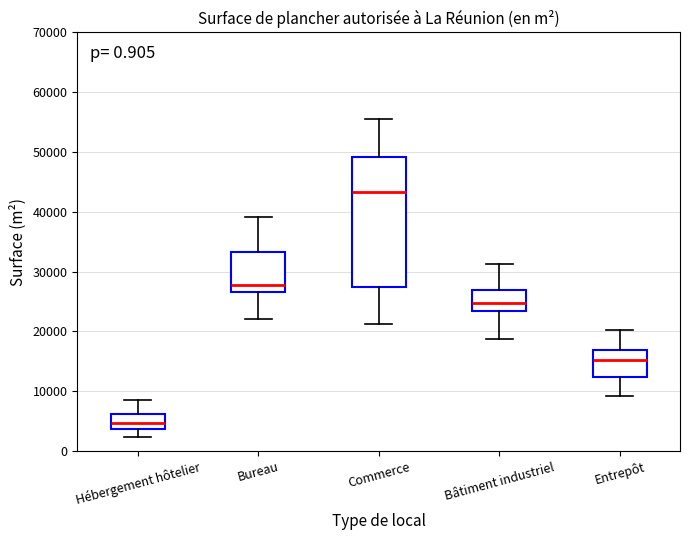

Reading left to right, transcribe this box plot: for each box, give where its median line is, the range the box spans, and where its two whiskers end, as read against the y-axis. The values are not printed on the chart, so give them approximately, as read against the axis.

Hébergement hôtelier: median 5000, box 4000 to 6000, whiskers 2000 to 9000
Bureau: median 28000, box 27000 to 33000, whiskers 22000 to 39000
Commerce: median 43000, box 27000 to 49000, whiskers 21000 to 56000
Bâtiment industriel: median 25000, box 23000 to 27000, whiskers 19000 to 31000
Entrepôt: median 15000, box 12000 to 17000, whiskers 9000 to 20000